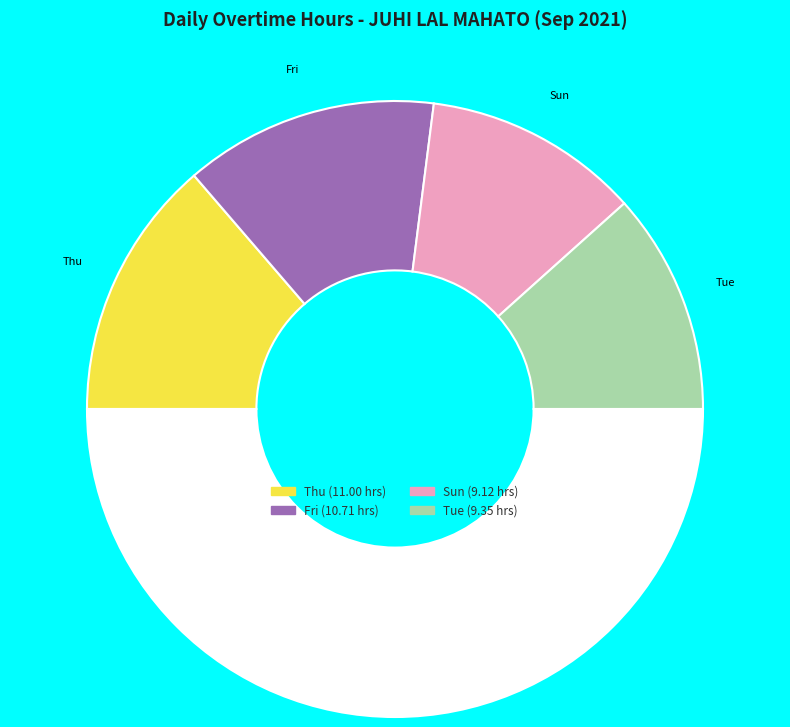

Count the number of slices in the pie.

5